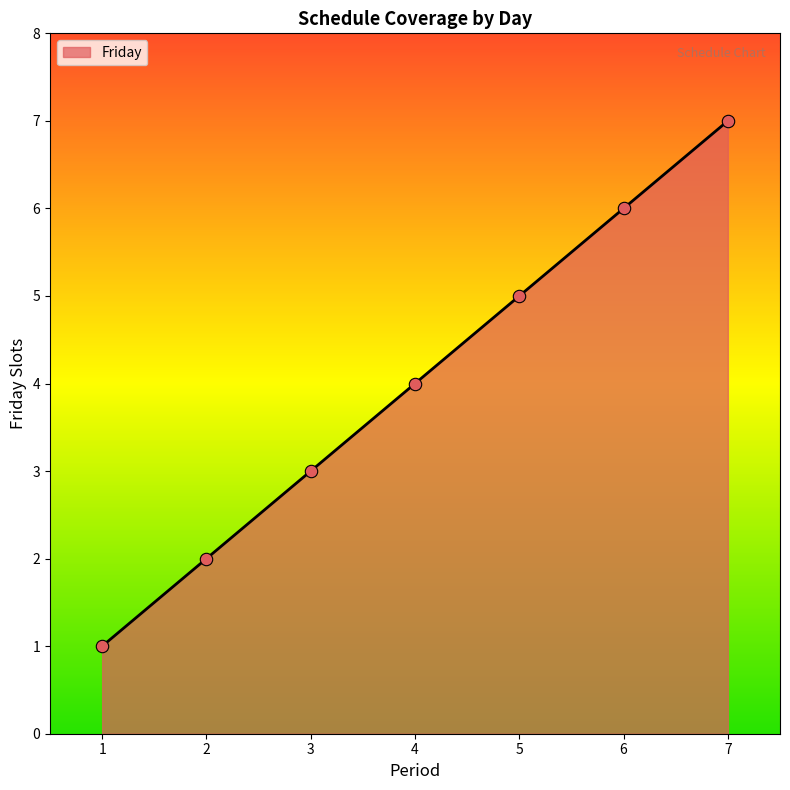

Between 4 and 1, which is larger?

4